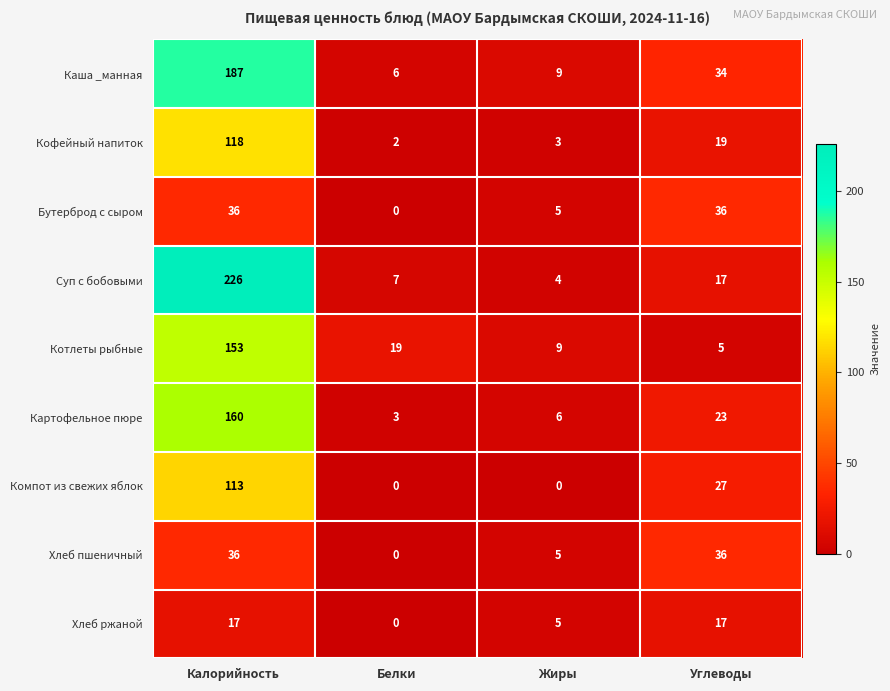

Which category has the lowest value in the Хлеб ржаной series?

Белки